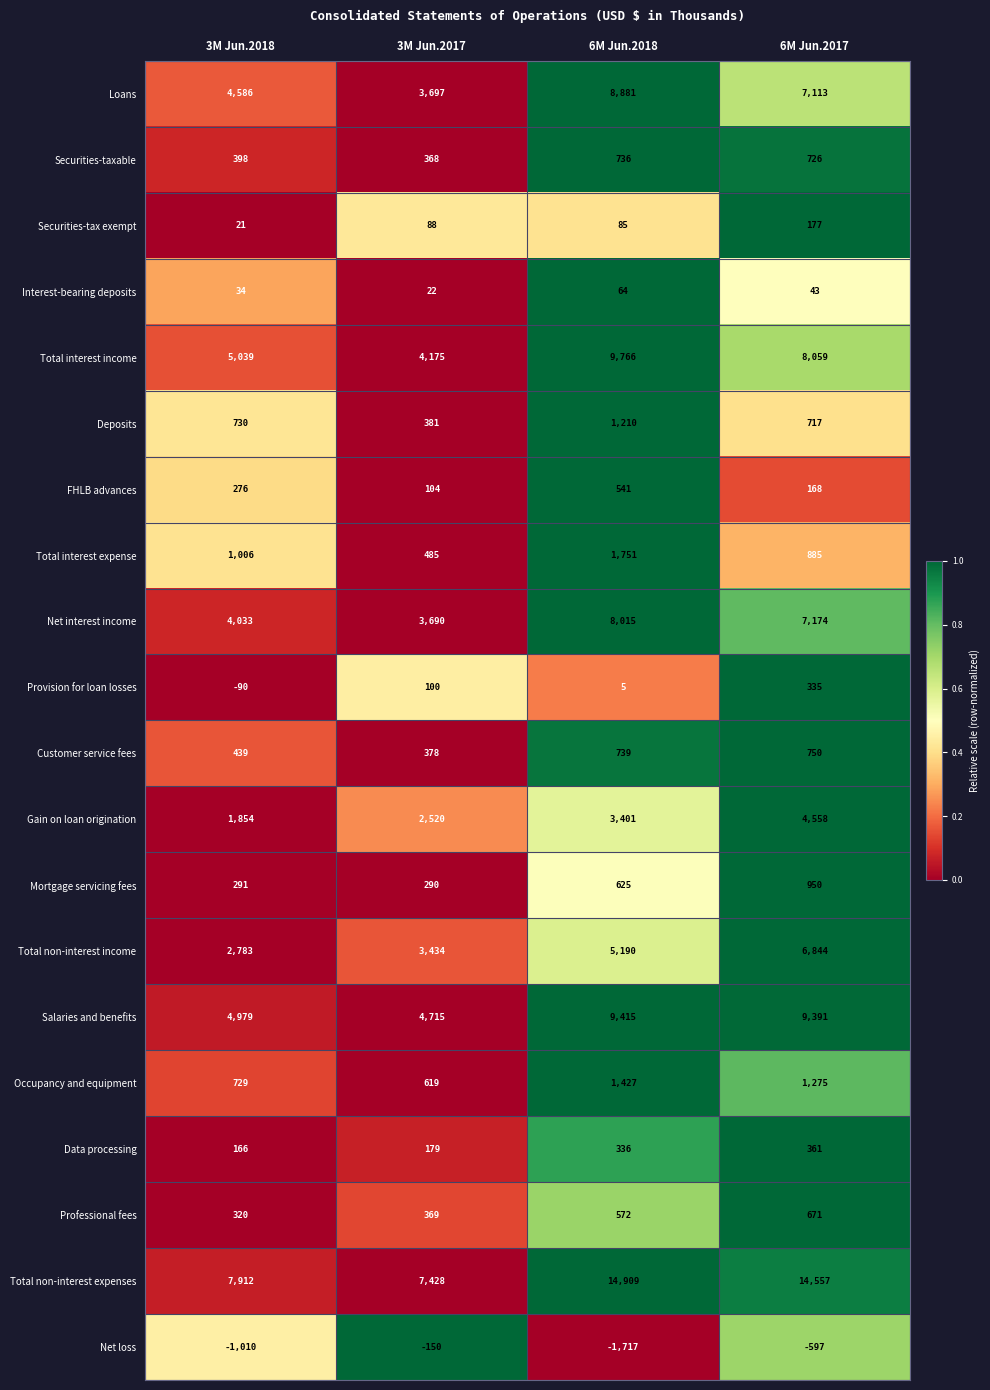

What is the sum of the FHLB advances values at 3M Jun.2018 and 3M Jun.2017?

380